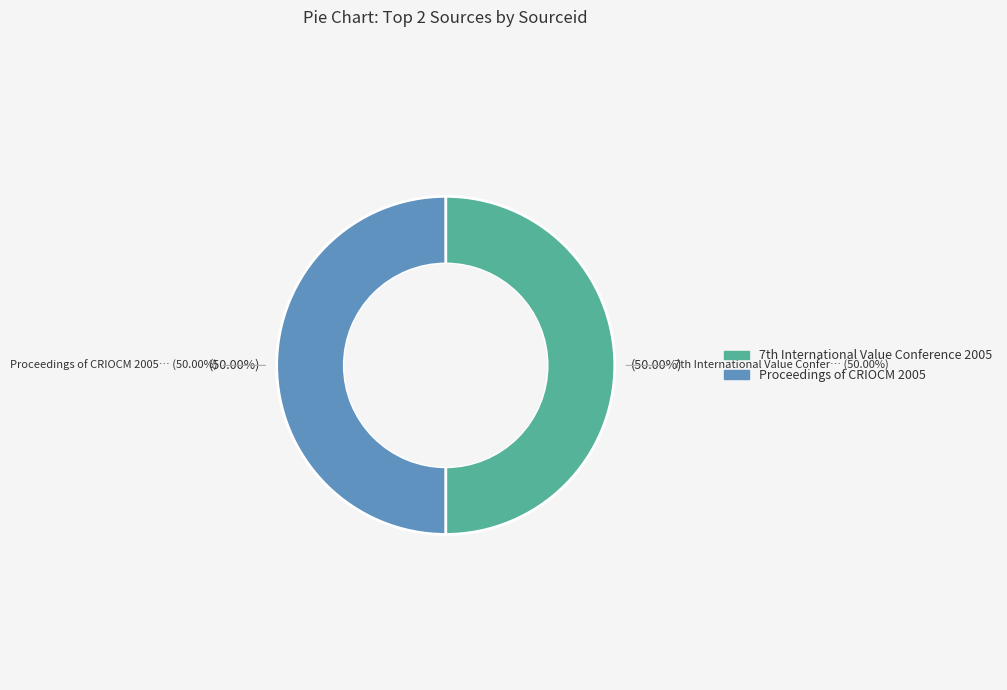

Is it true that Proceedings of CRIOCM 2005 is 65% of the pie?

False